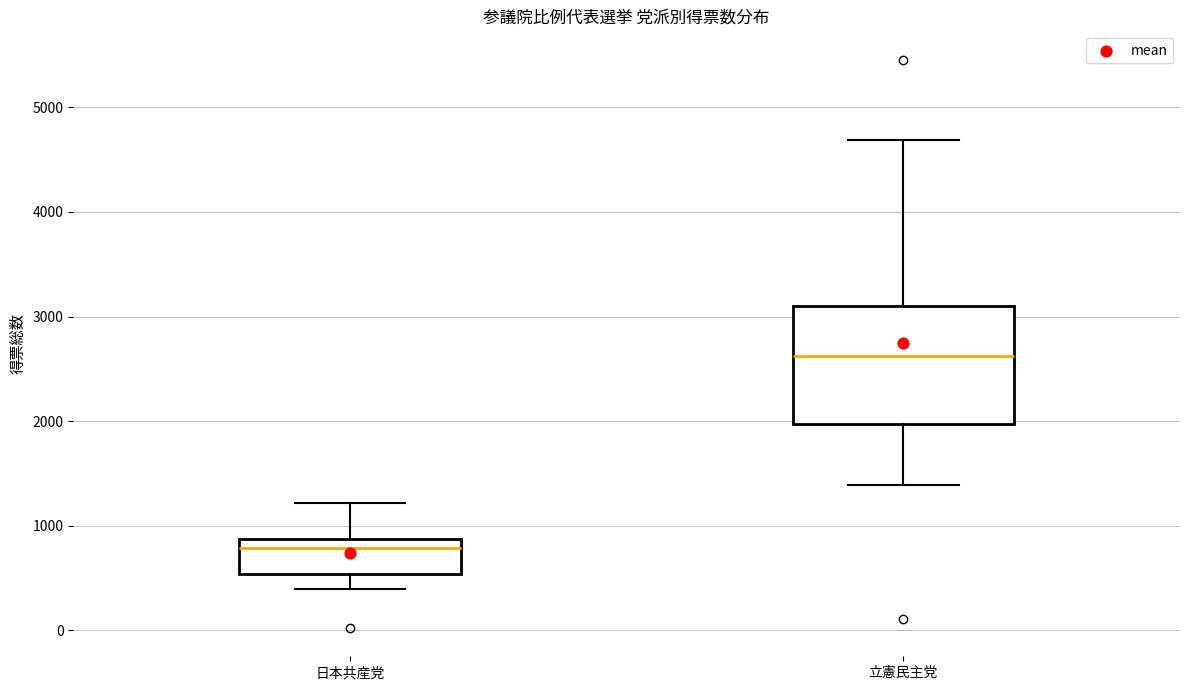

Which box's median line is the lowest?

日本共産党